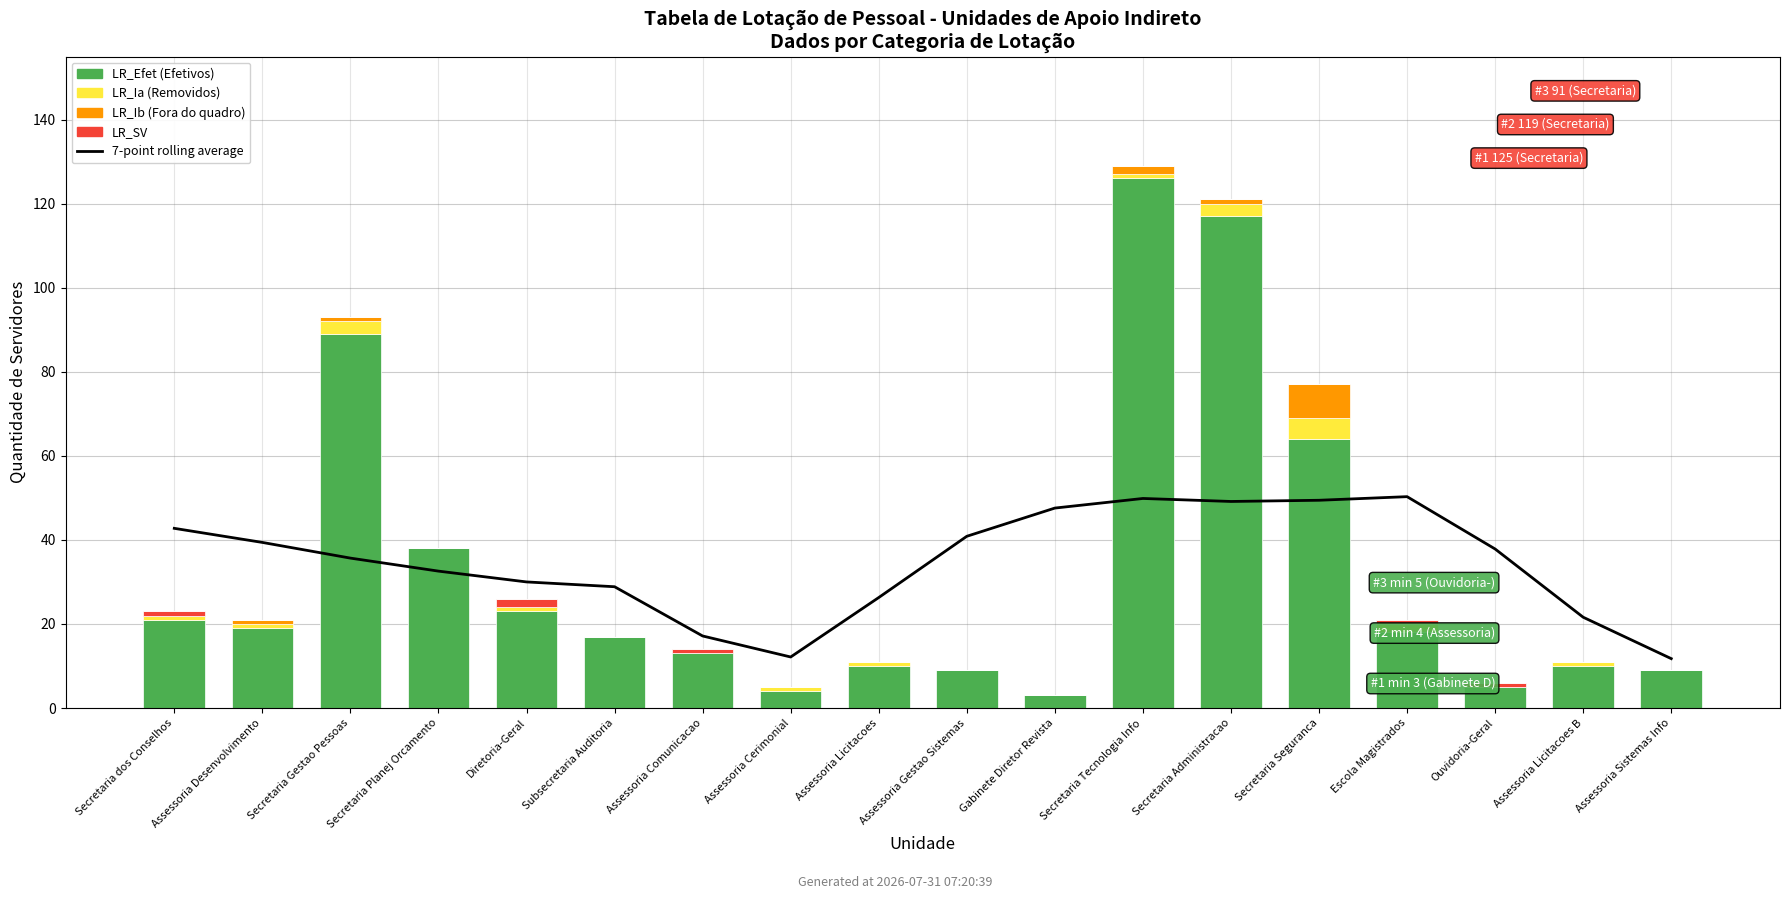

Is it true that 7-point rolling average equals 50.3 at Escola Magistrados?

True